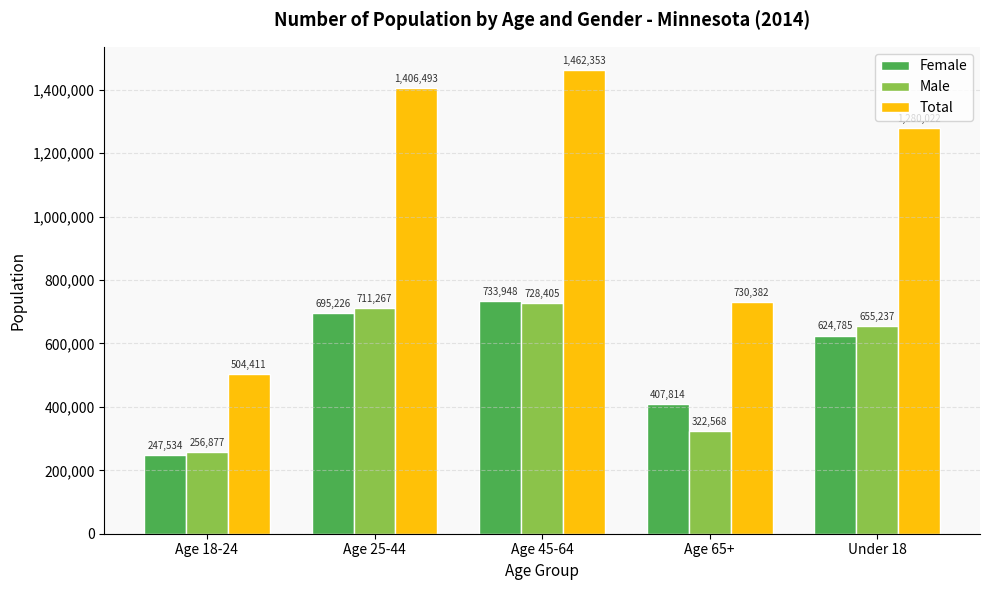

Reading left to right, list all the values displayed in this chart.

Female: 247534	695226	733948	407814	624785
Male: 256877	711267	728405	322568	655237
Total: 504411	1406493	1462353	730382	1280022